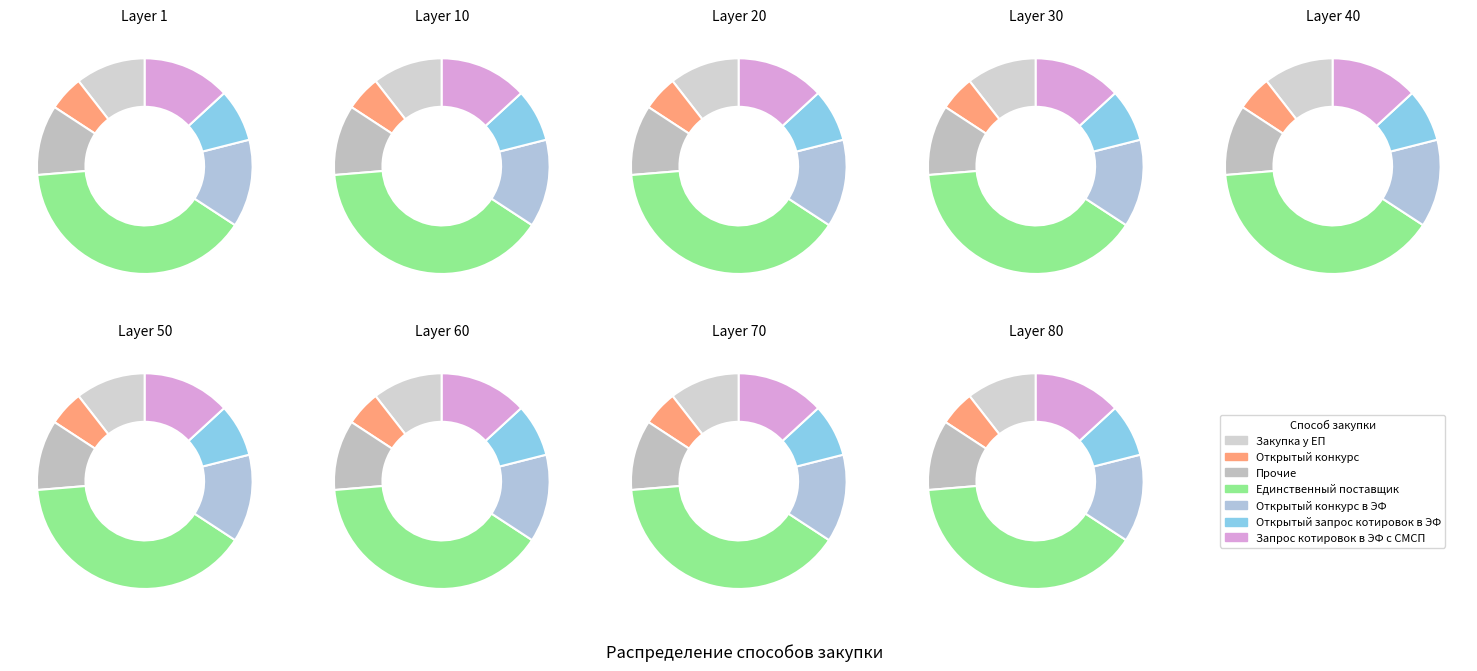

Does Открытый конкурс в ЭФ account for over 50% of the chart?

No